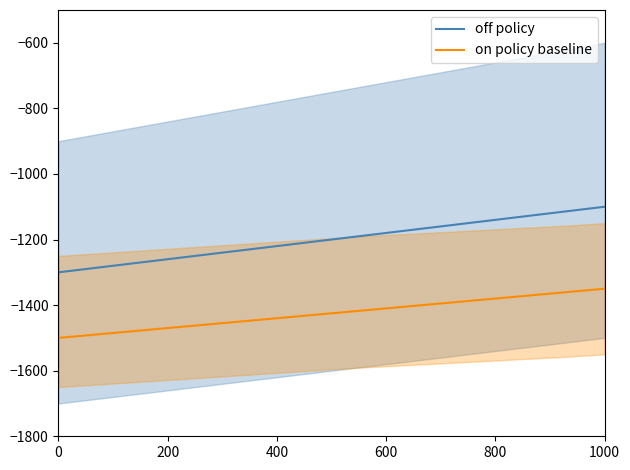

Reading left to right, what are all the values shown in this chart?

off policy: -1300.0	-1296.9	-1293.8	-1290.6	-1287.5	-1206.2	-1203.1	-1200.0	-1196.9	-1193.8	-1112.5	-1109.4	-1106.2	-1103.1	-1100.0
on policy baseline: -1500.0	-1497.7	-1495.3	-1493.0	-1490.6	-1429.7	-1427.3	-1425.0	-1422.7	-1420.3	-1359.4	-1357.0	-1354.7	-1352.3	-1350.0